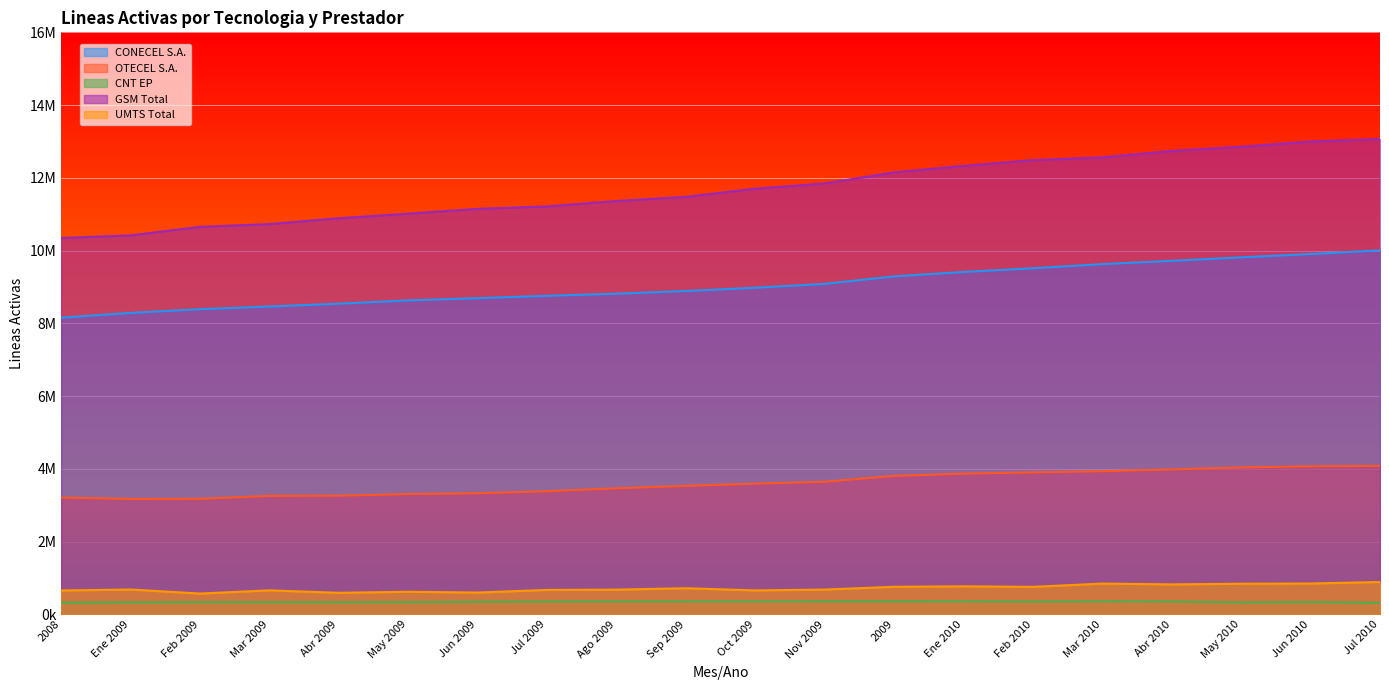

Reading left to right, what are all the values shown in this chart?

CONECEL S.A.: 2008=8156359	Ene 2009=8287484	Feb 2009=8388534	Mar 2009=8463534	Abr 2009=8541054	May 2009=8631581	Jun 2009=8692970	Jul 2009=8757321	Ago 2009=8815709	Sep 2009=8889565	Oct 2009=8979559	Nov 2009=9085049	2009=9291268	Ene 2010=9413020	Feb 2010=9514599	Mar 2010=9628485	Abr 2010=9719643	May 2010=9814475	Jun 2010=9905599	Jul 2010=10006645
OTECEL S.A.: 2008=3211922	Ene 2009=3173204	Feb 2009=3176502	Mar 2009=3257699	Abr 2009=3262702	May 2009=3307629	Jun 2009=3329956	Jul 2009=3385733	Ago 2009=3466213	Sep 2009=3532685	Oct 2009=3594896	Nov 2009=3645994	2009=3806432	Ene 2010=3868567	Feb 2010=3904390	Mar 2010=3935607	Abr 2010=3984045	May 2010=4039162	Jun 2010=4069975	Jul 2010=4083531
CNT EP: 2008=323967	Ene 2009=330269	Feb 2009=334341	Mar 2009=334341	Abr 2009=331256	May 2009=335725	Jun 2009=347752	Jul 2009=353557	Ago 2009=356327	Sep 2009=356327	Oct 2009=356570	Nov 2009=356900	2009=356900	Ene 2010=357344	Feb 2010=353181	Mar 2010=357344	Abr 2010=355675	May 2010=327319	Jun 2010=339718	Jul 2010=317884
GSM Total: 2008=10346902	Ene 2009=10419055	Feb 2009=10653063	Mar 2009=10729403	Abr 2009=10890308	May 2009=11016135	Jun 2009=11148440	Jul 2009=11216415	Ago 2009=11364013	Sep 2009=11478423	Oct 2009=11703686	Nov 2009=11846264	2009=12151710	Ene 2010=12329149	Feb 2010=12488163	Mar 2010=12564254	Abr 2010=12740983	May 2010=12856174	Jun 2010=12999762	Jul 2010=13067798
UMTS Total: 2008=656989	Ene 2009=684096	Feb 2009=572803	Mar 2009=660611	Abr 2009=593793	May 2009=622374	Jun 2009=600318	Jul 2009=672757	Ago 2009=680120	Sep 2009=719529	Oct 2009=659001	Nov 2009=682348	2009=758577	Ene 2010=771570	Feb 2010=756855	Mar 2010=846753	Abr 2010=825067	May 2010=842790	Jun 2010=848490	Jul 2010=891003